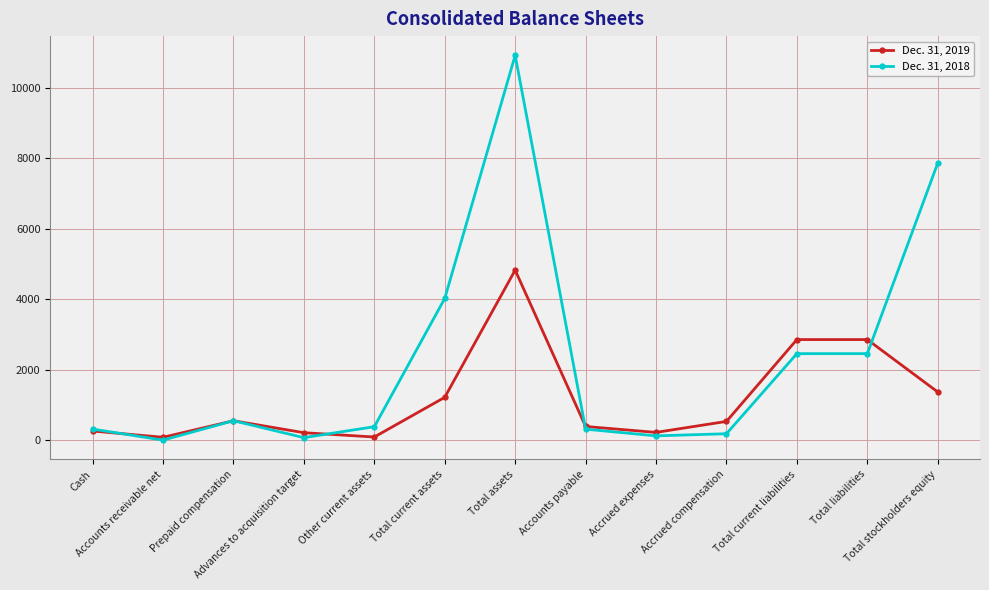

What is the label of the 5th point from the right?

Accrued expenses